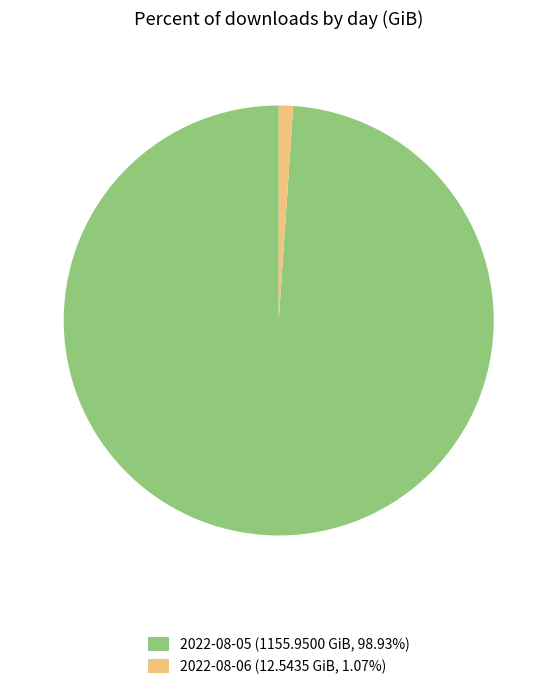

Which category accounts for the majority?

2022-08-05